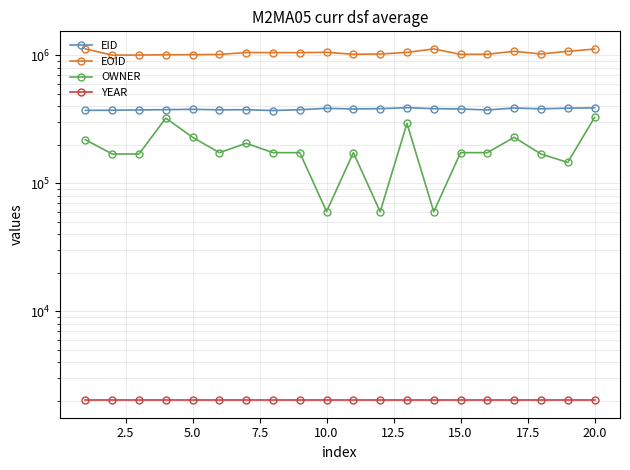

Which series has the largest total across all categories?

EOID